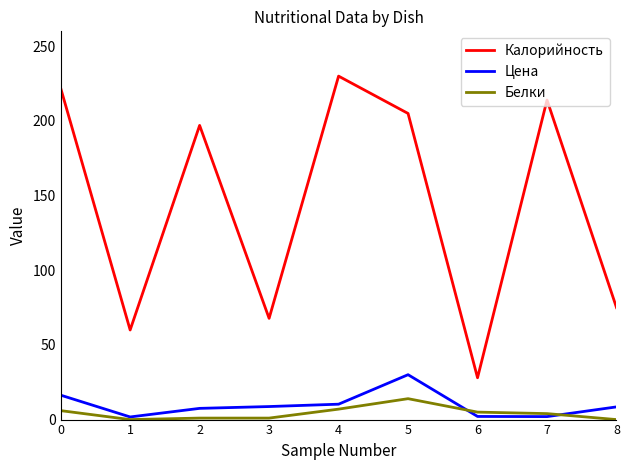

The Цена series shows 7.5 at 2. True or false?

True